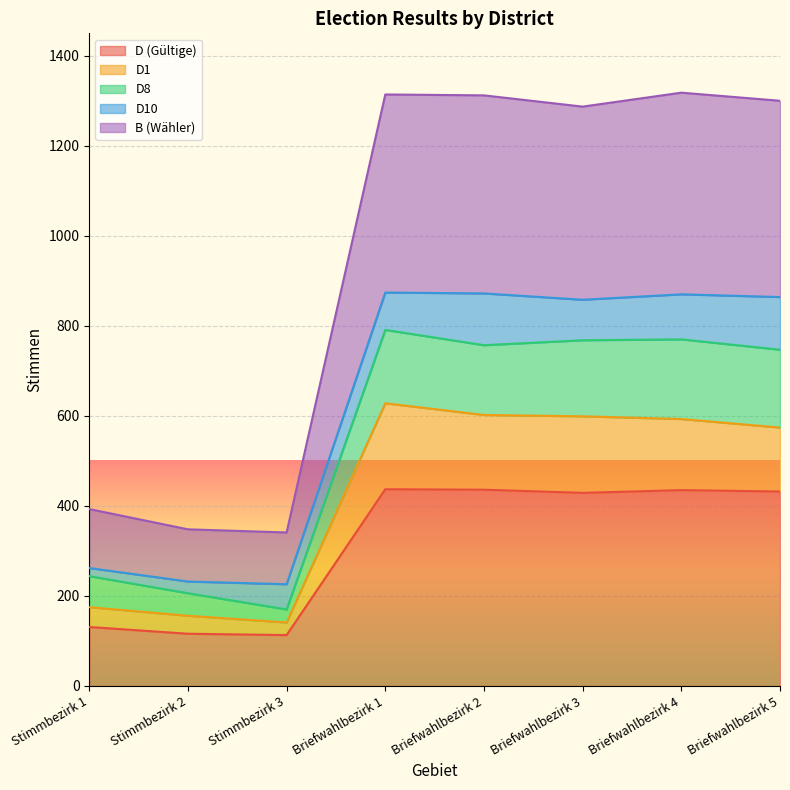

What is the highest value of the D1 series?

628